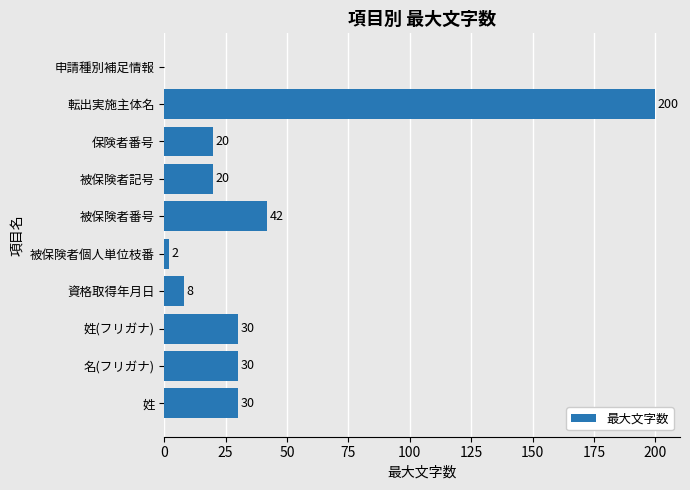

What is the ratio of the value at 資格取得年月日 to the value at 姓?

0.3